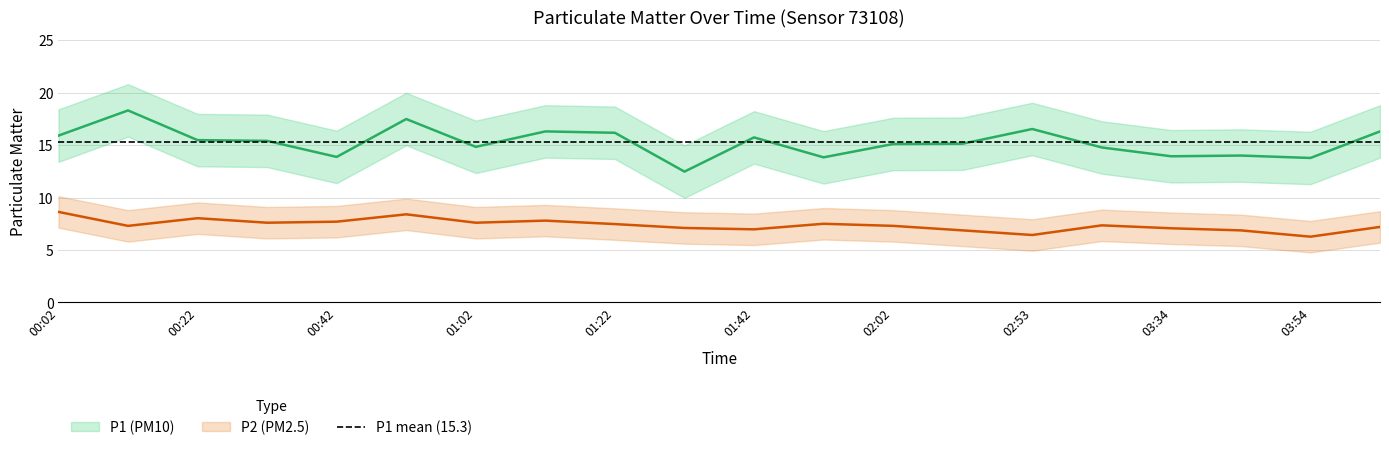

Which series changed the most between 10 and 11?

P1